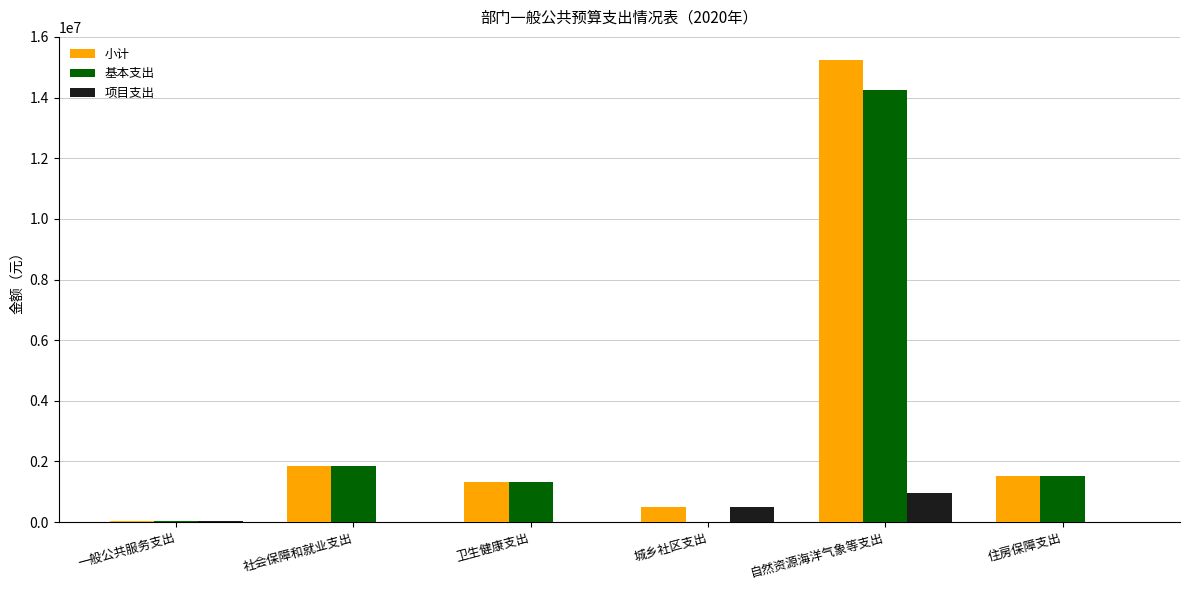

What is the sum of all 小计 values?

20498745.3